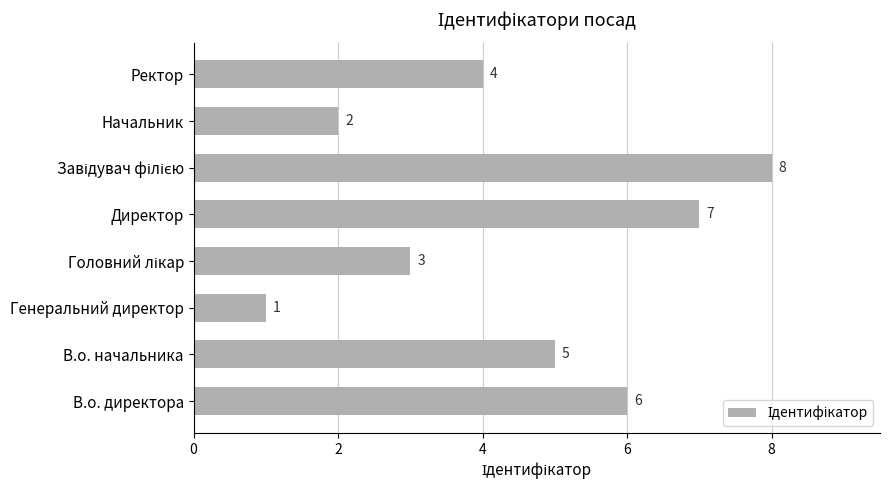

What is the minimum value shown in the chart?

1